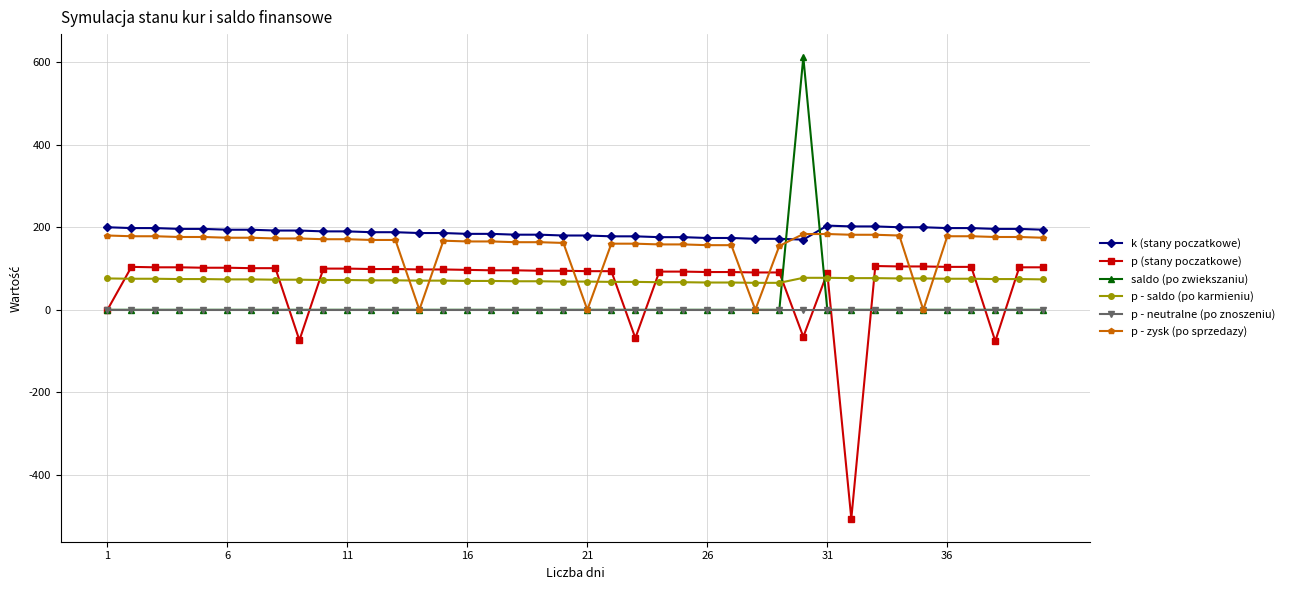

True or false: k (stany poczatkowe) and p (stany poczatkowe) cross at least once.

False